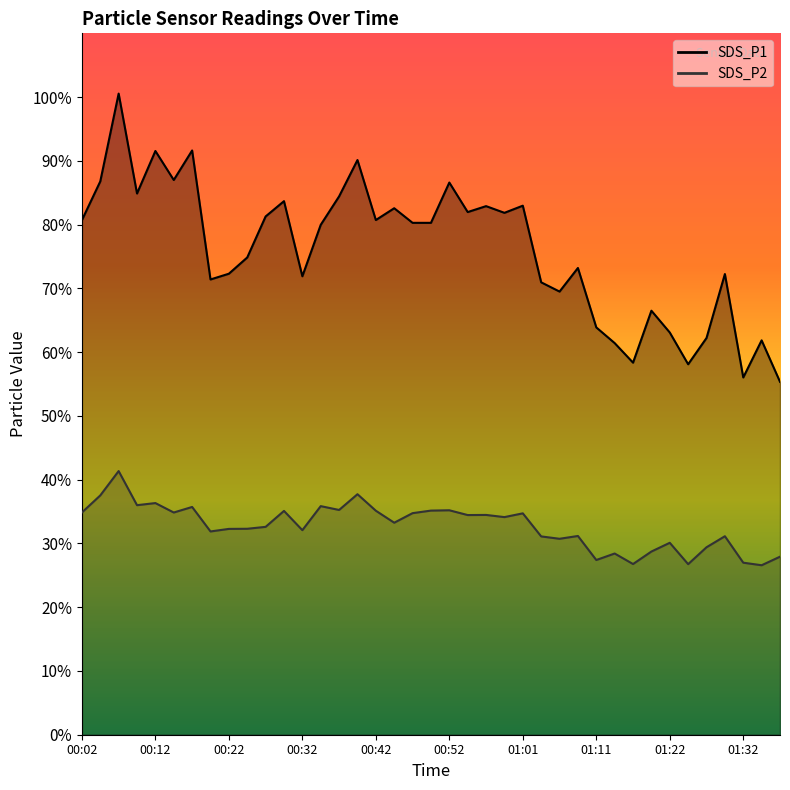

At how many categories does at least one series exceed 59?

35